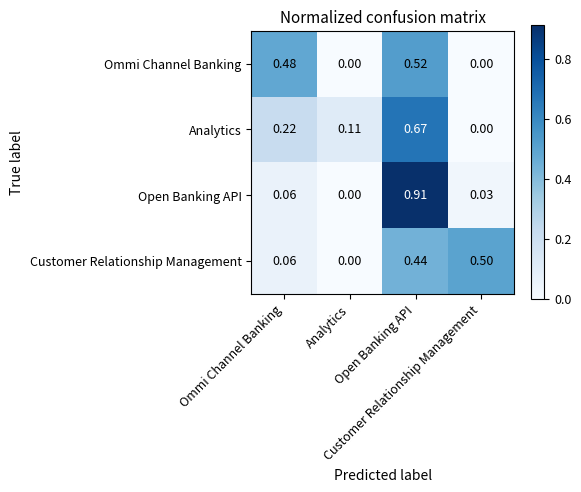

What is the greatest value displayed?

0.9